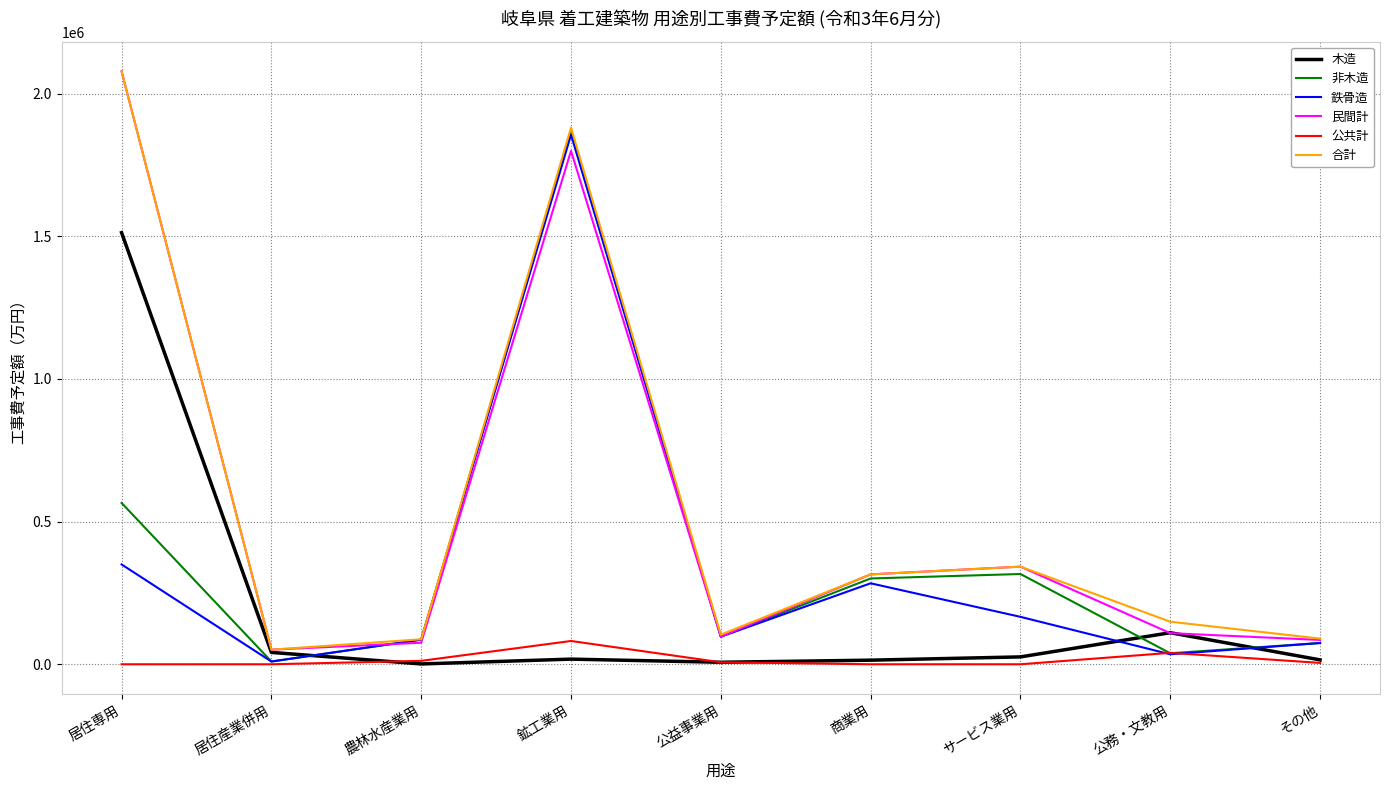

What is the difference between the highest and lowest values at 居住専用?

2078472